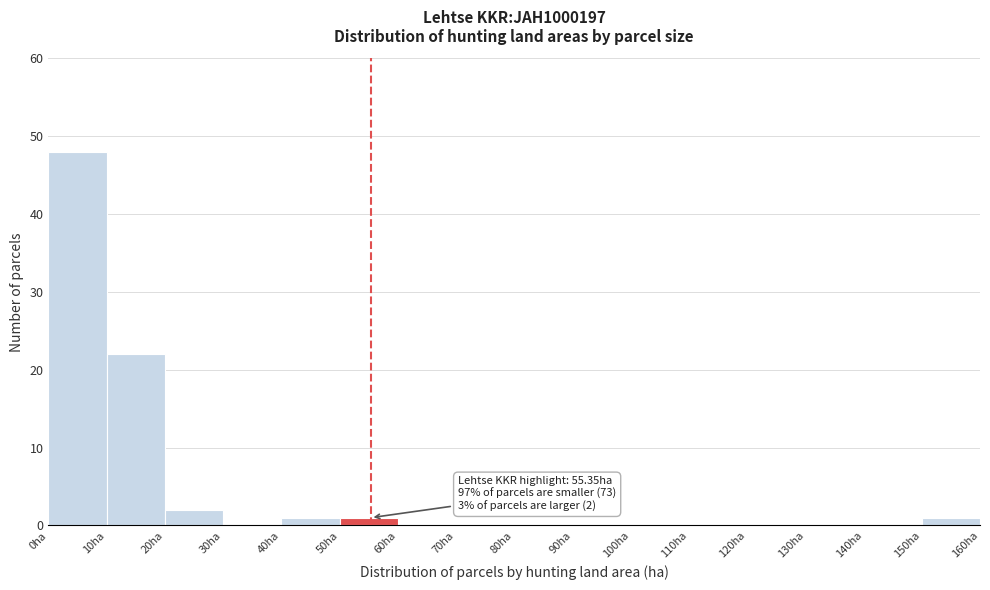

Which range on the x-axis has the tallest bar?

0 to 10